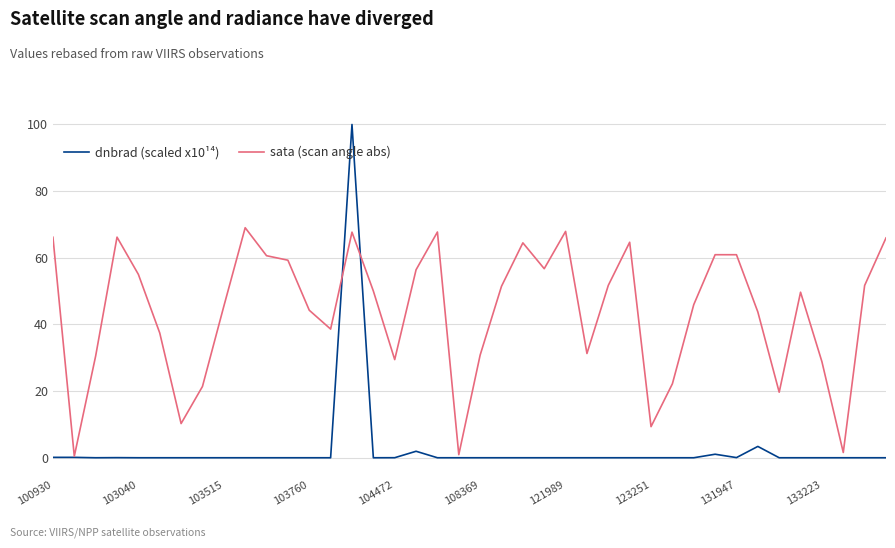

Rank the series by their maximum value, from lowest to highest.

sata (scan angle abs), dnbrad (scaled x10¹⁴)